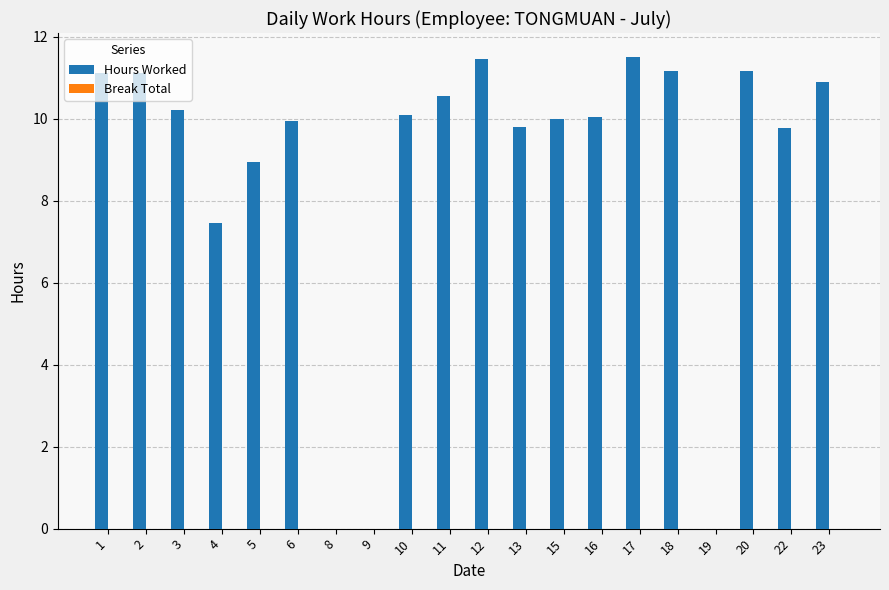

The value at 19 is 0.0. True or false?

True